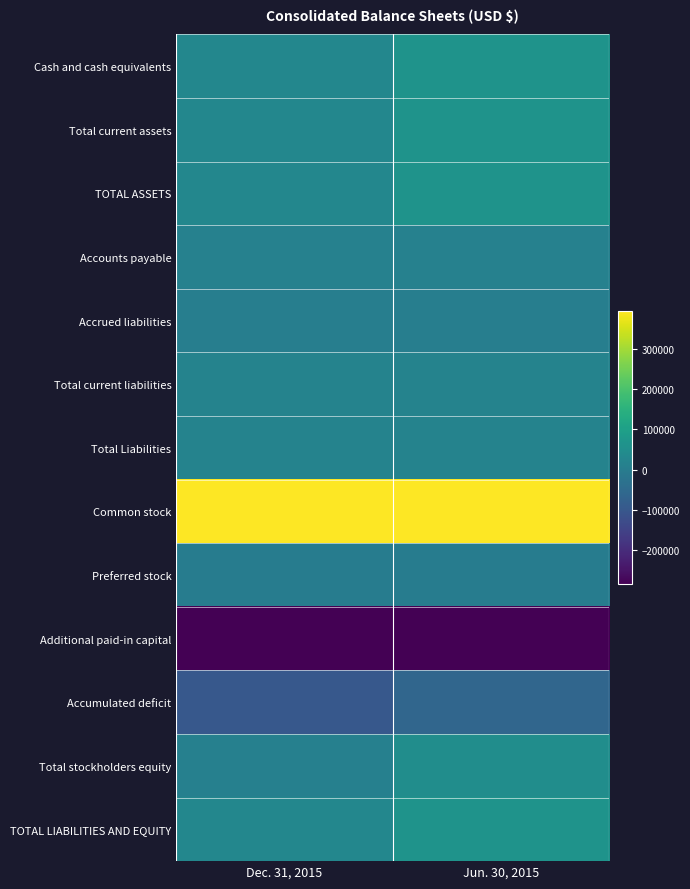

Which category has the highest value across all series?

Dec. 31, 2015